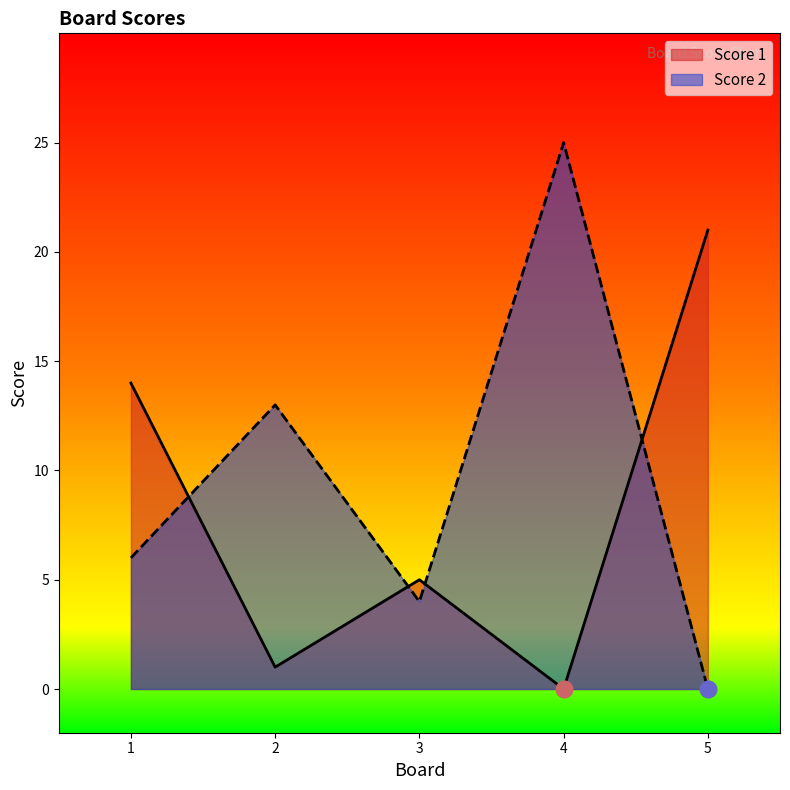

Which series has the largest total across all categories?

Score 2